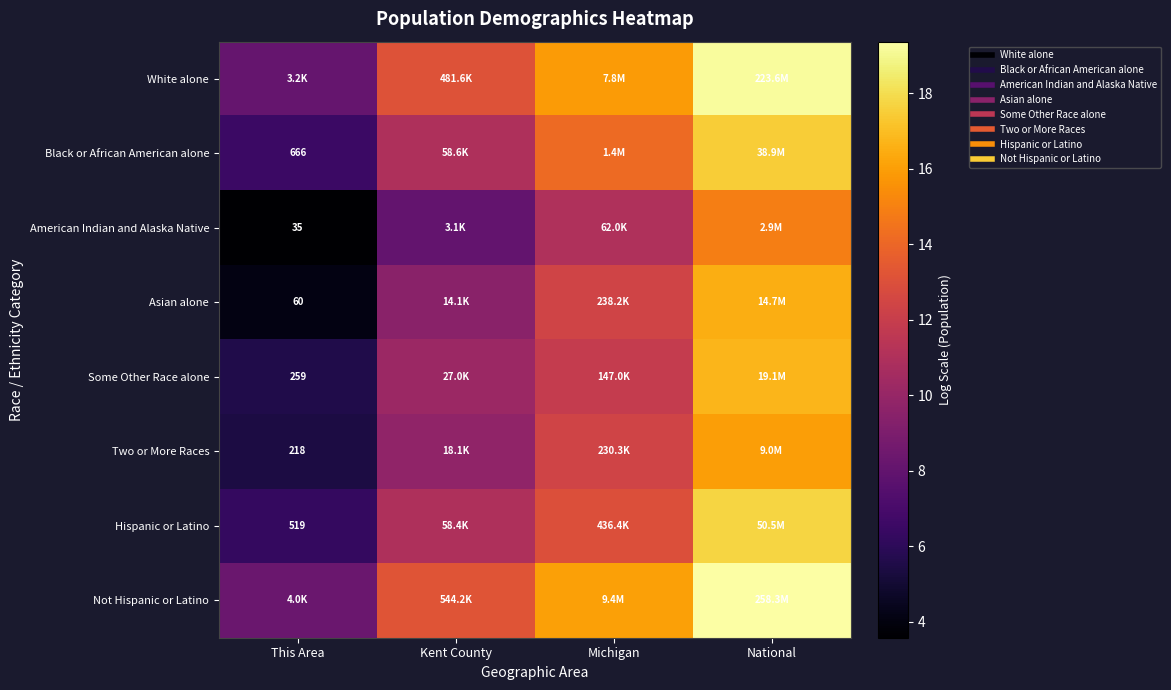

List the labels in order of Asian alone value, smallest first.

This Area, Kent County, Michigan, National